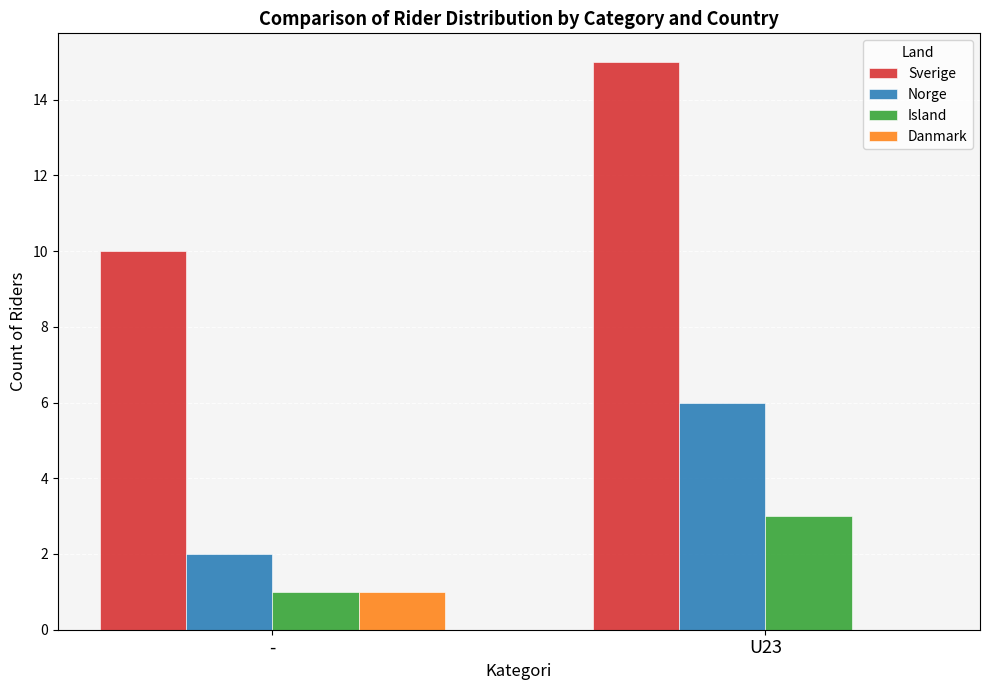

Which category has the highest value in the Norge series?

U23